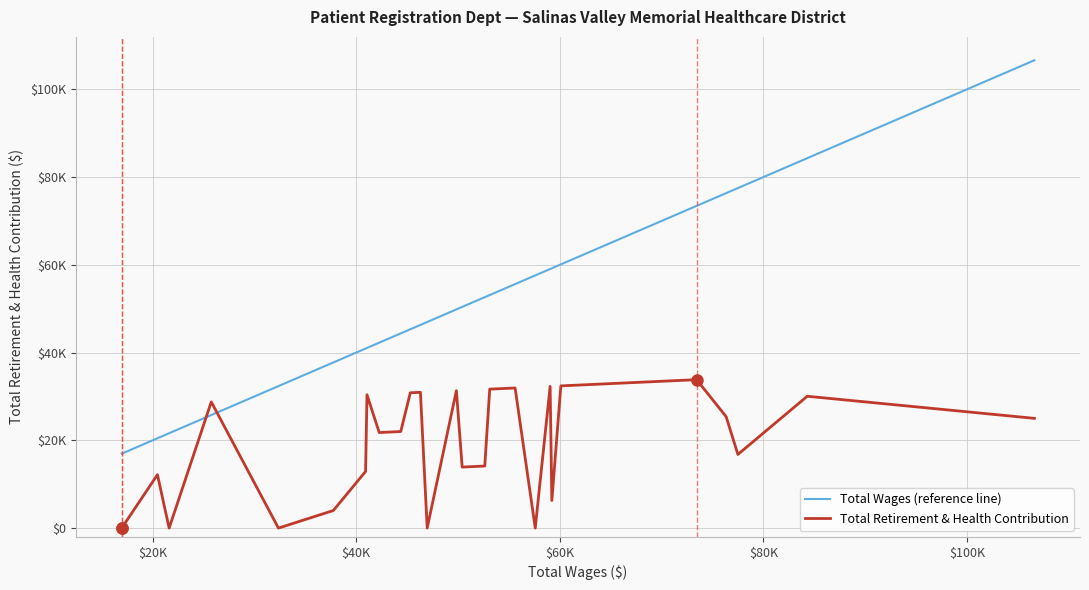

Is this an area chart (filled region under the line)?

No